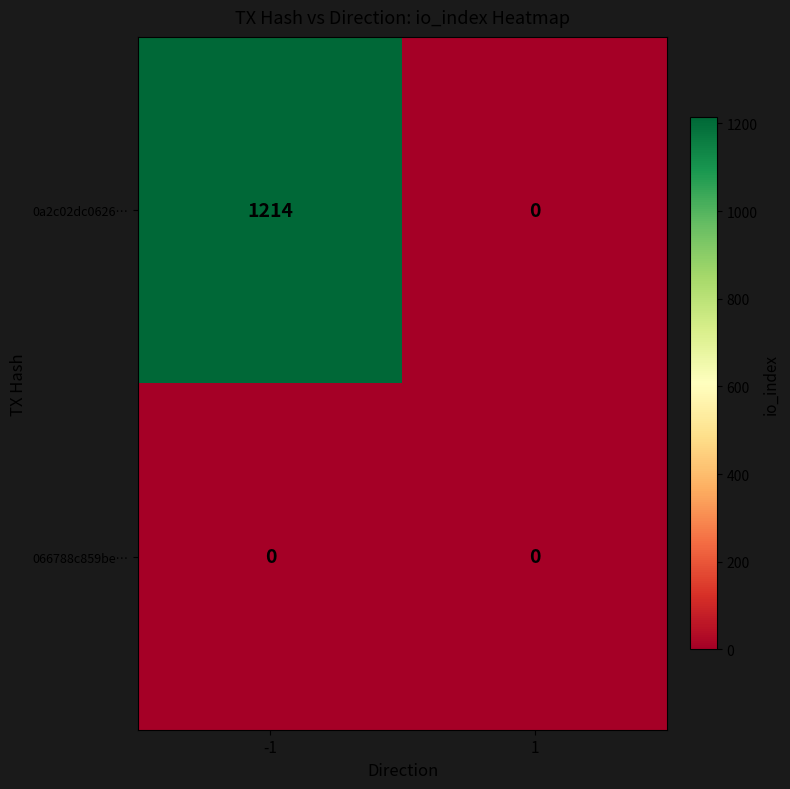

Read the 0a2c02dc0626… value at -1.

1214